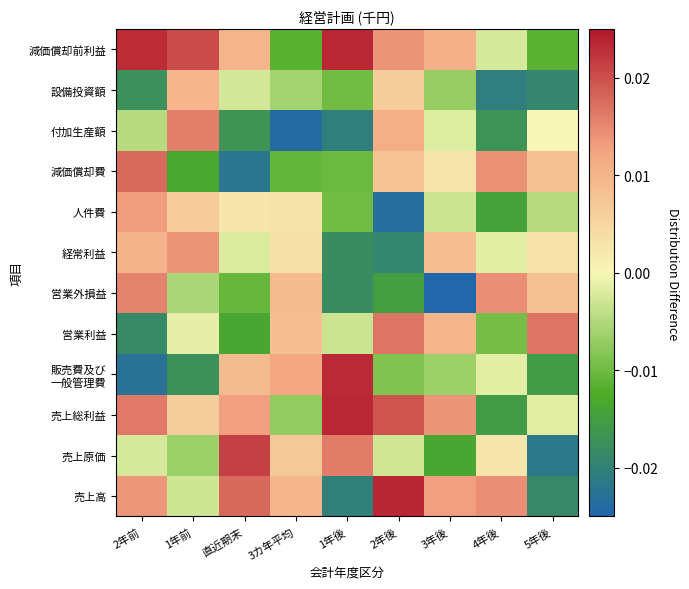

At 1年後, list the series in order from largest to smallest.

売上総利益, 減価償却前利益, 販売費及び 一般管理費, 売上原価, 営業利益, 人件費, 設備投資額, 減価償却費, 経常利益, 営業外損益, 売上高, 付加生産額